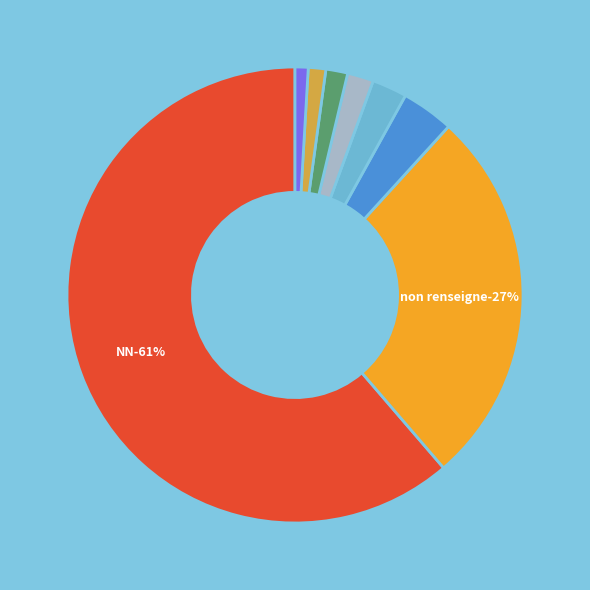

How many segments does this pie chart have?

8